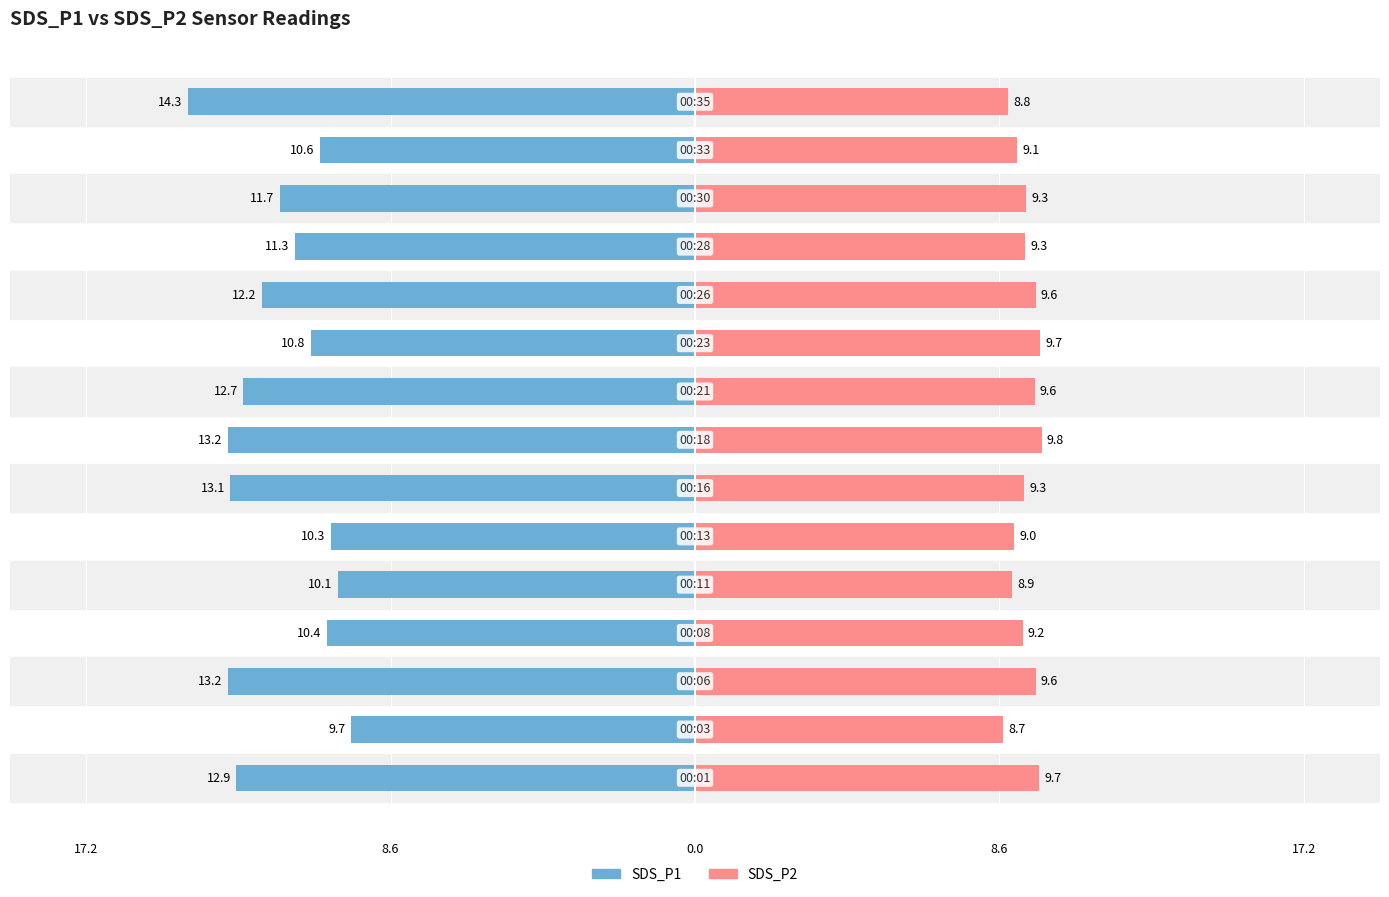

What is the value of the SDS_P1 bar at the 12th from the left?

-11.3